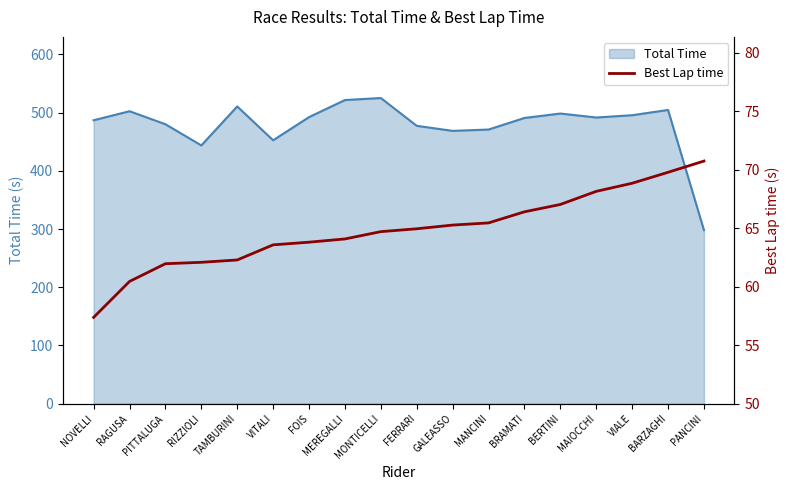

What is the minimum value for Total Time?

298.2